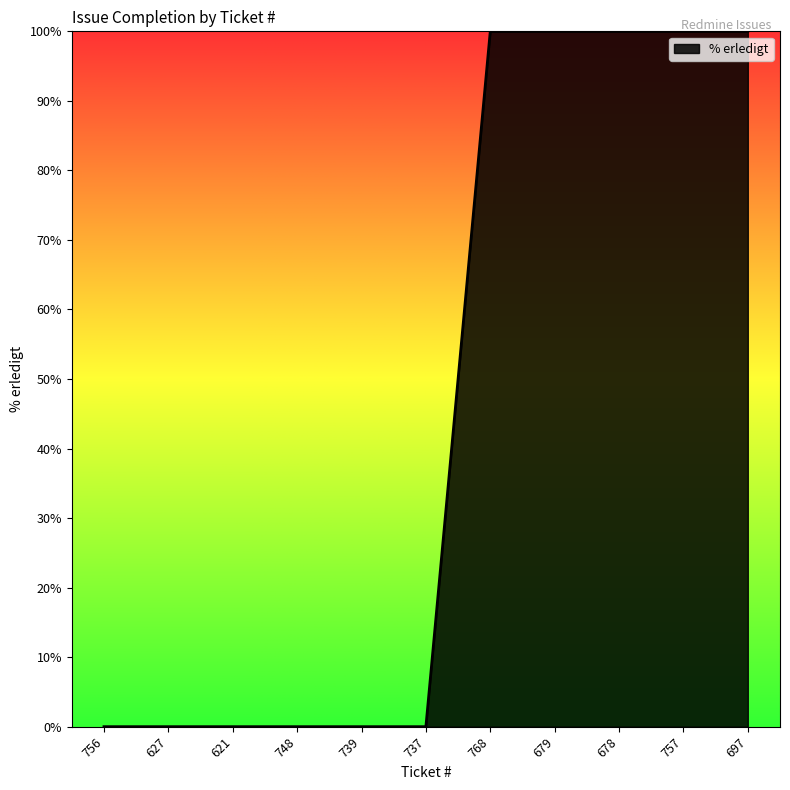

What is the ratio of the value at 697 to the value at 768?

1.0